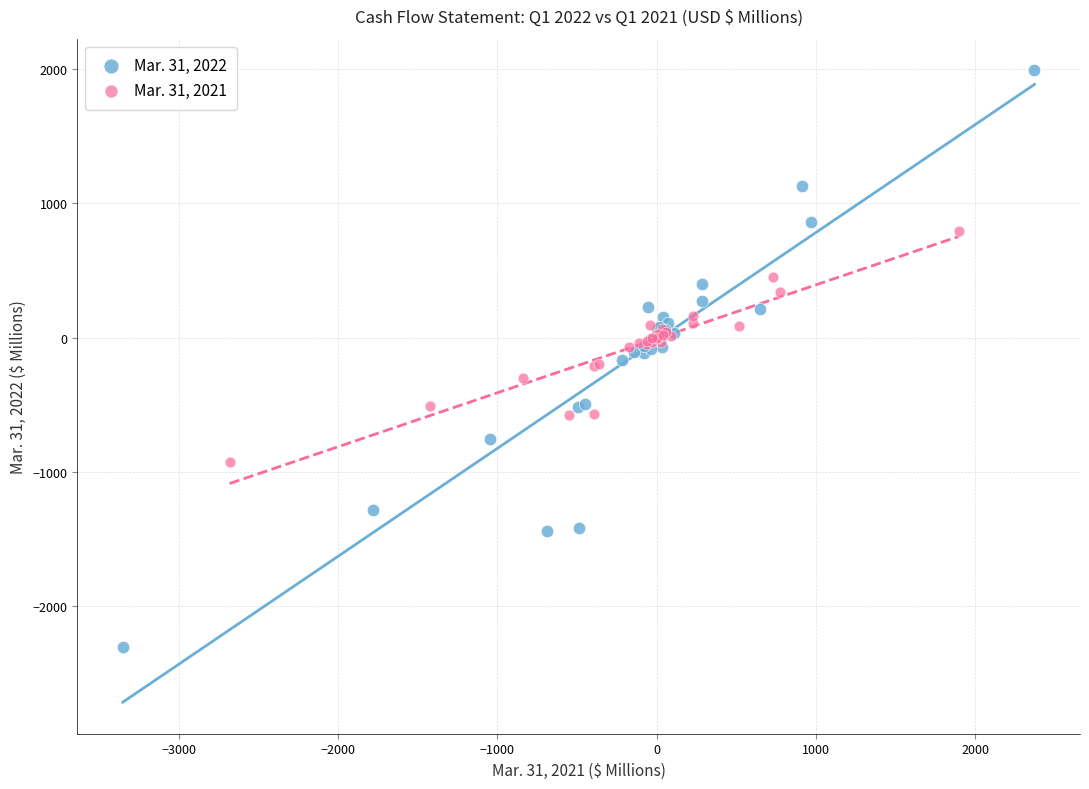

Which series has the widest spread of Y values?

Mar. 31, 2022